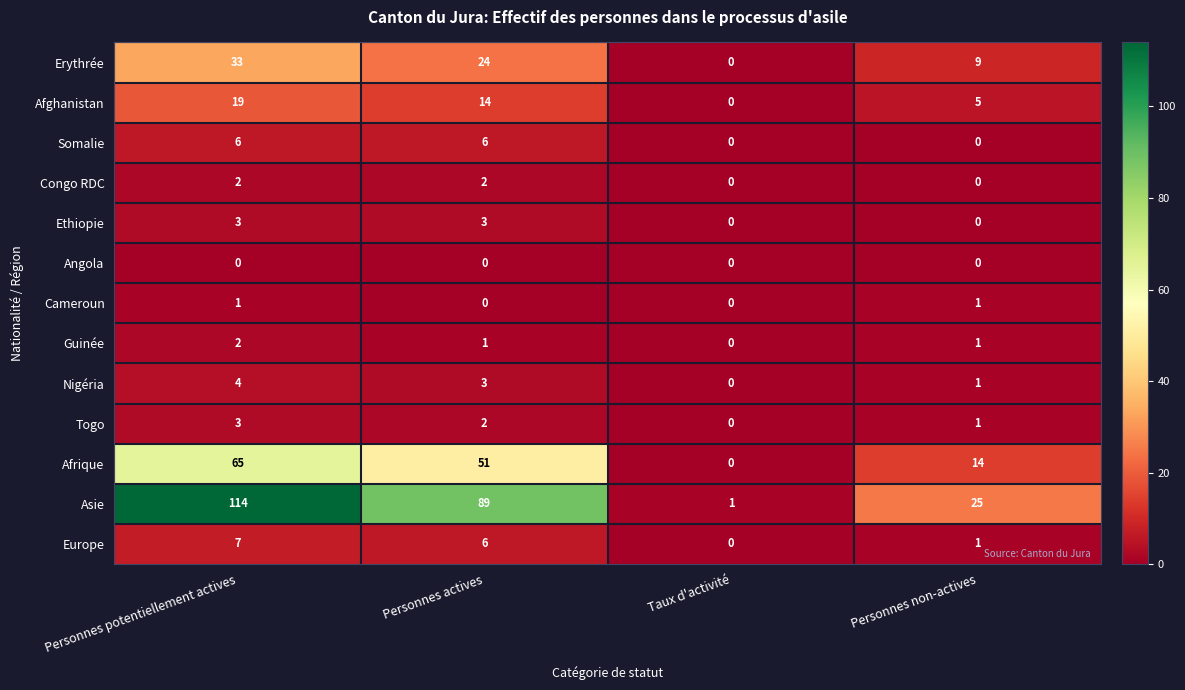

At how many categories does at least one series exceed 13?

3